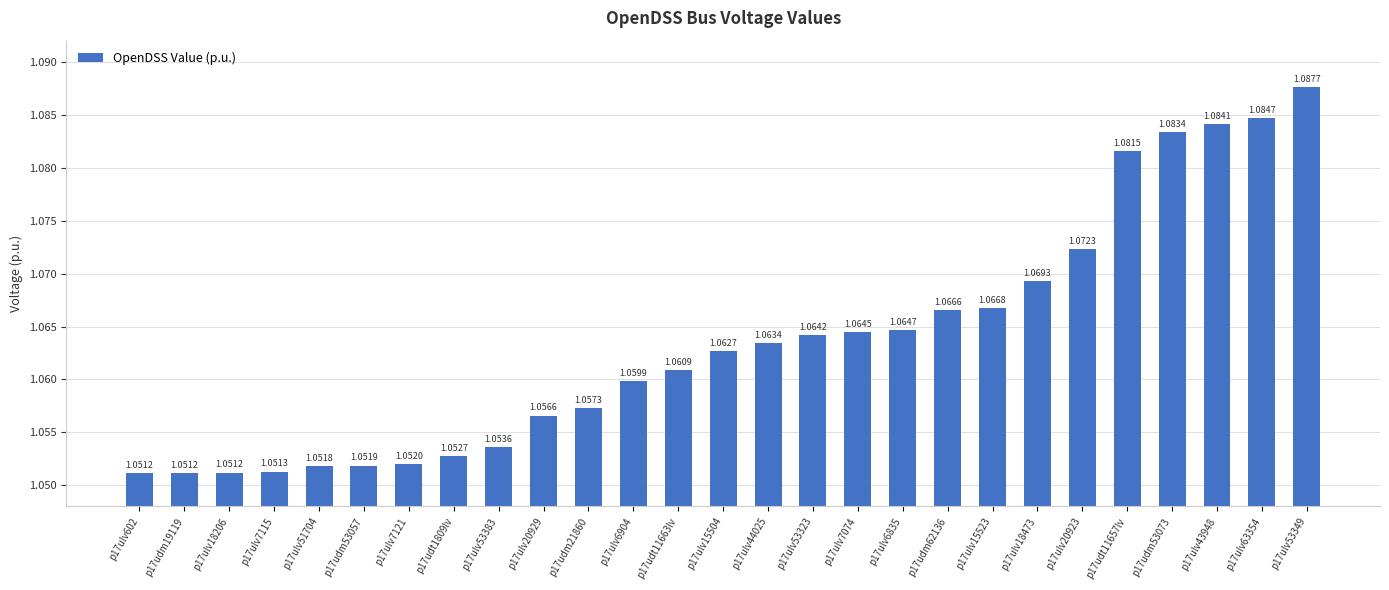

Does the chart contain any negative values?

No